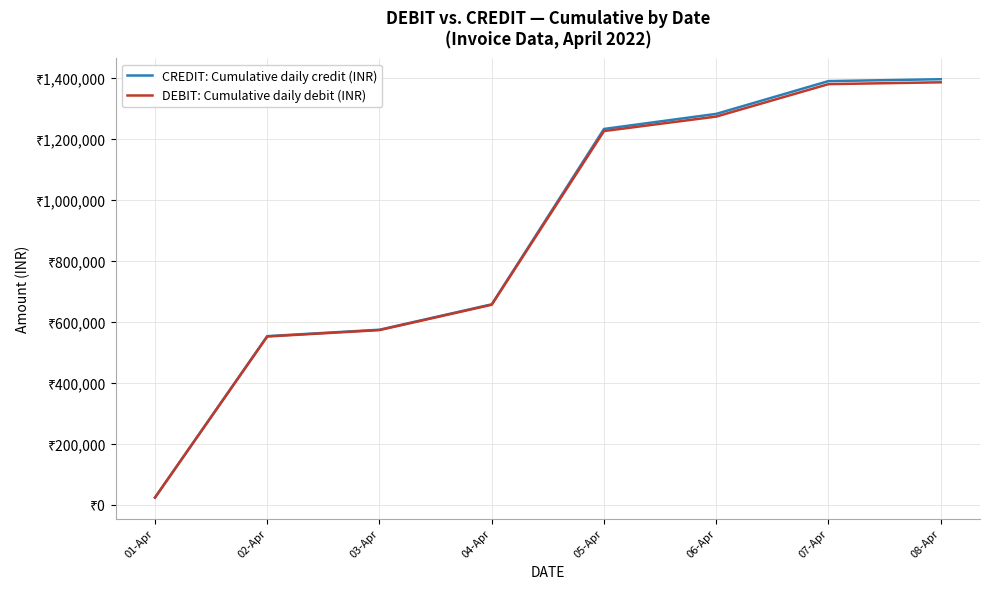

What position from the left is 03-Apr?

3